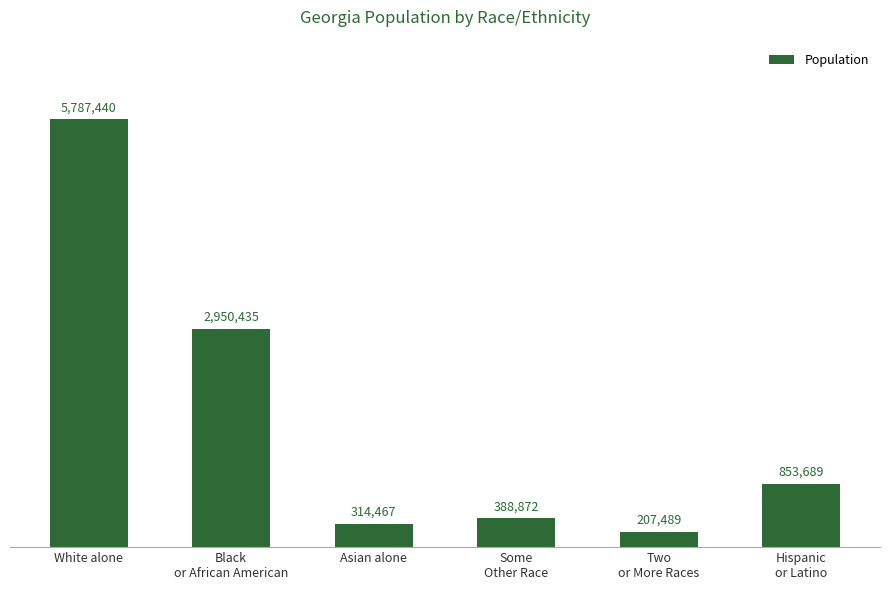

List the labels in order of value, smallest first.

Two
or More Races, Asian alone, Some
Other Race, Hispanic
or Latino, Black
or African American, White alone